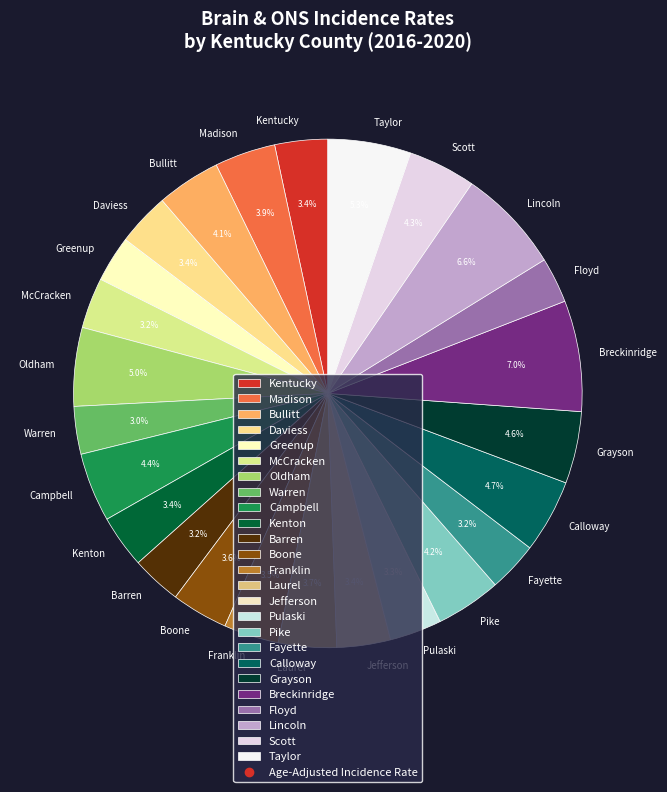

How many slices are in this pie chart?

25